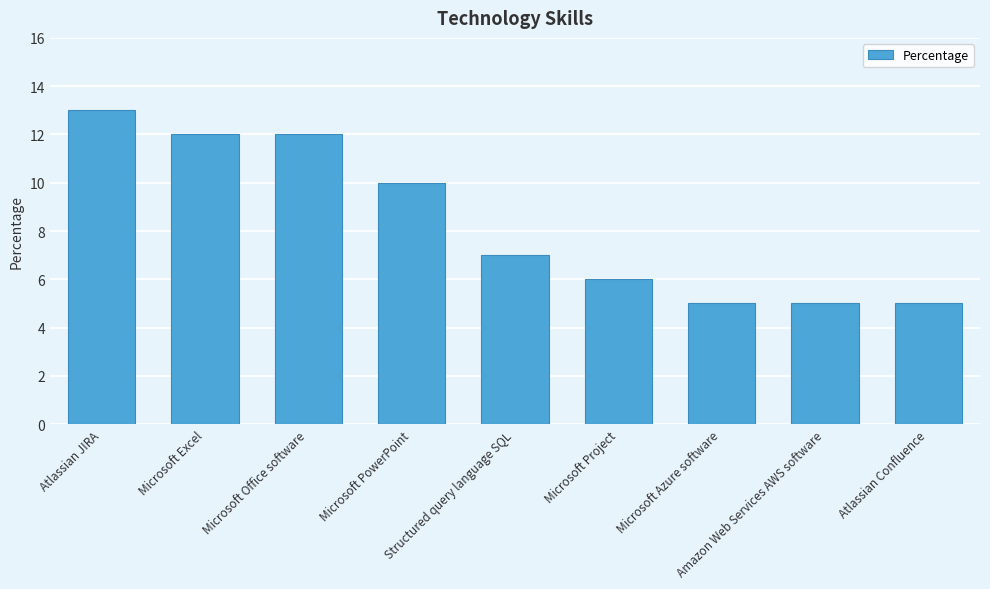

True or false: the data shows 5 at Microsoft Azure software.

True